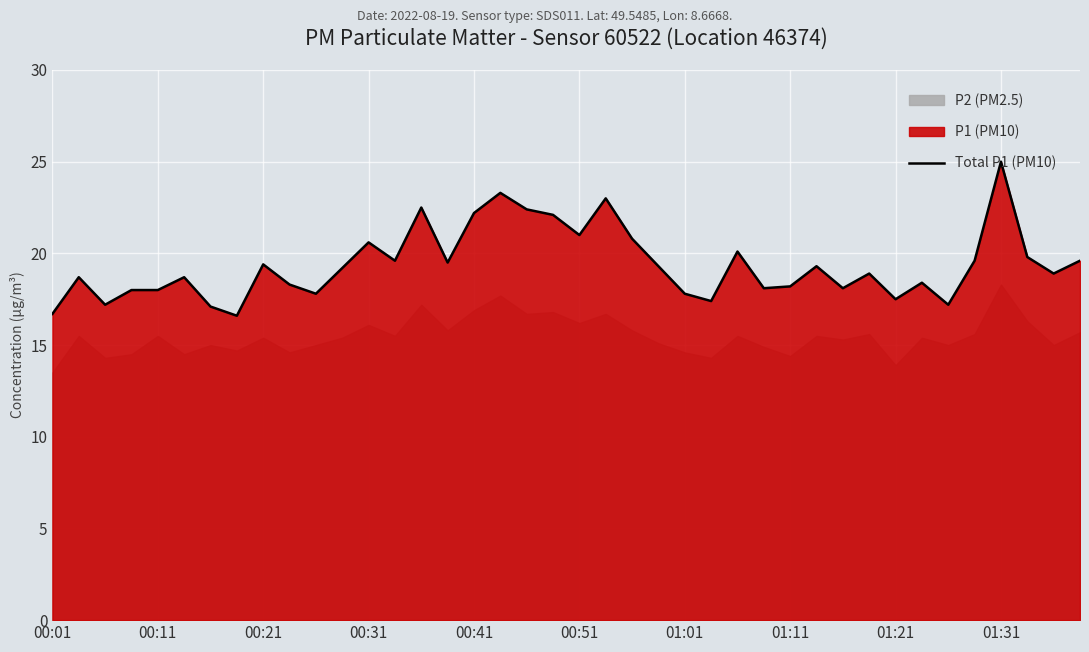

True or false: Total P1 (PM10) has a value of 18.0 at 00:11.

True